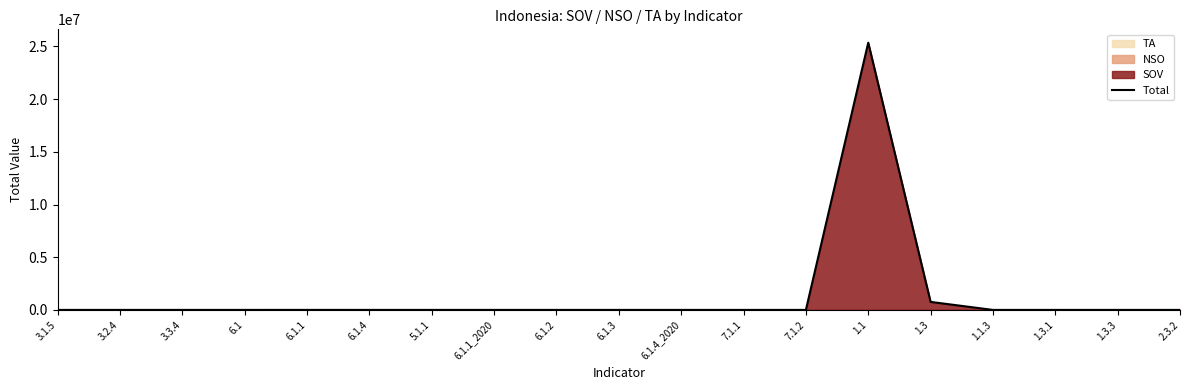

What is the difference between the maximum and minimum values?

25349999